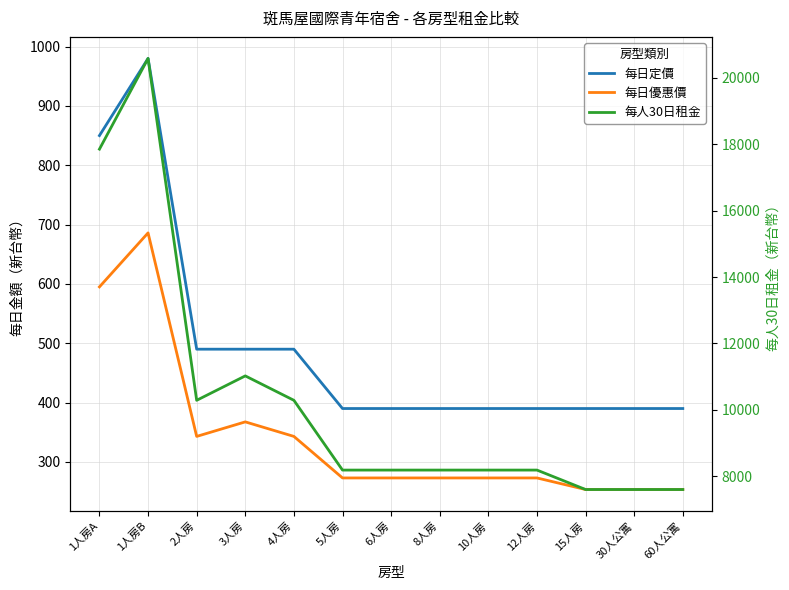

What position from the right is 2人房?

11